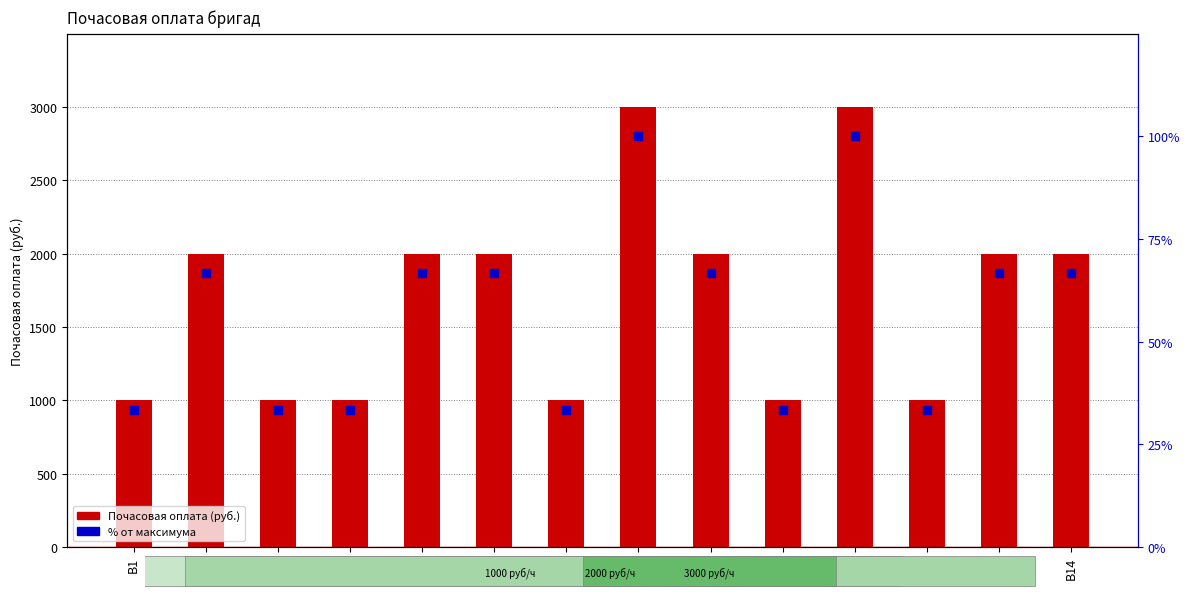

What is the total value across all series at В11?

3100.0